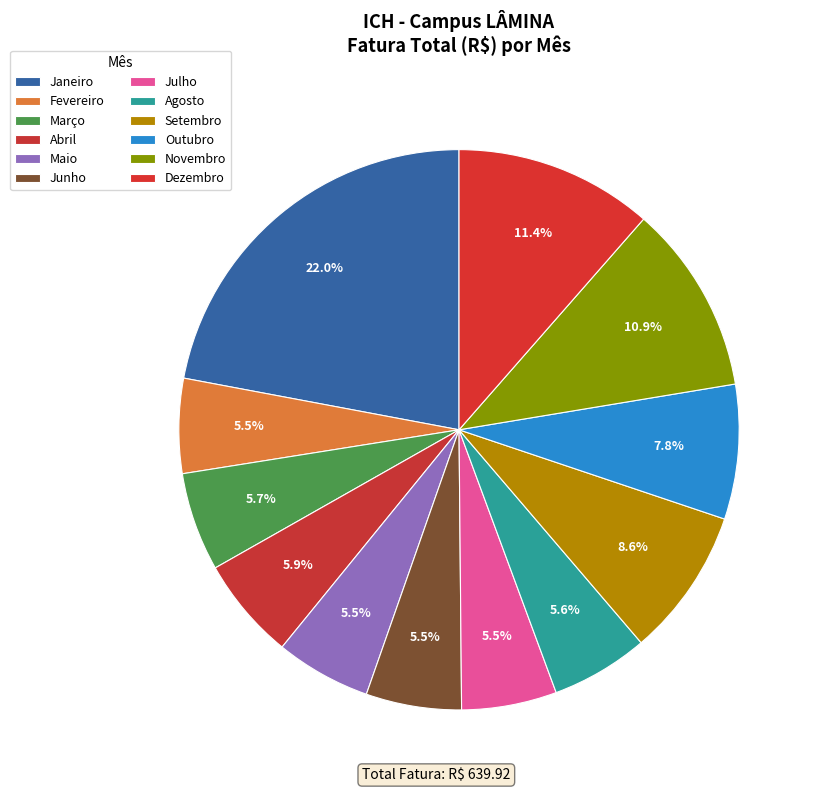

How many segments does this pie chart have?

12